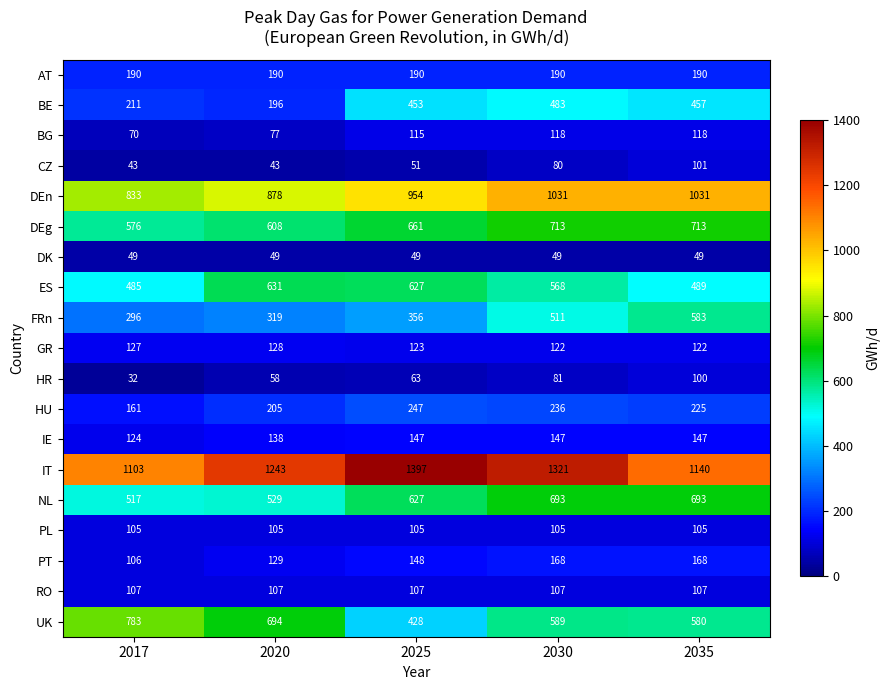

What is the sum of the CZ values at 2017 and 2035?

144